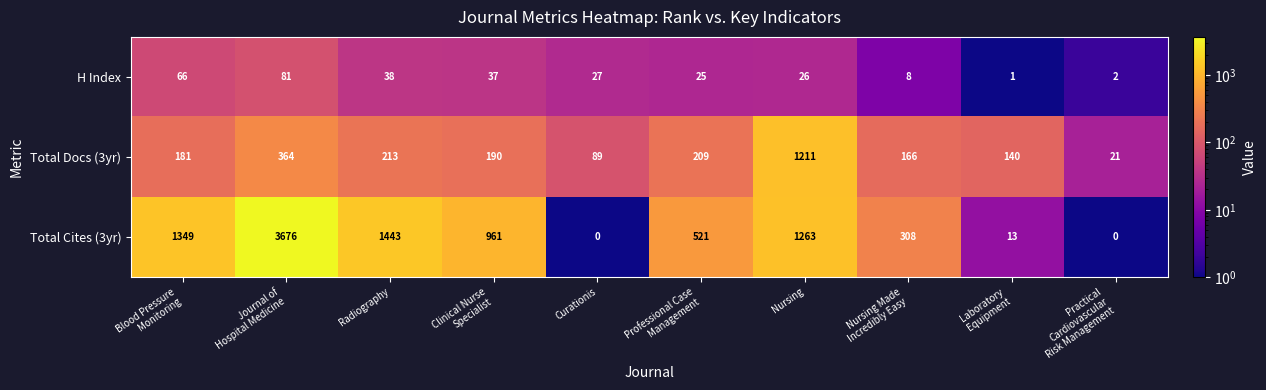

What is the sum of all Total Cites (3yr) values?

9534